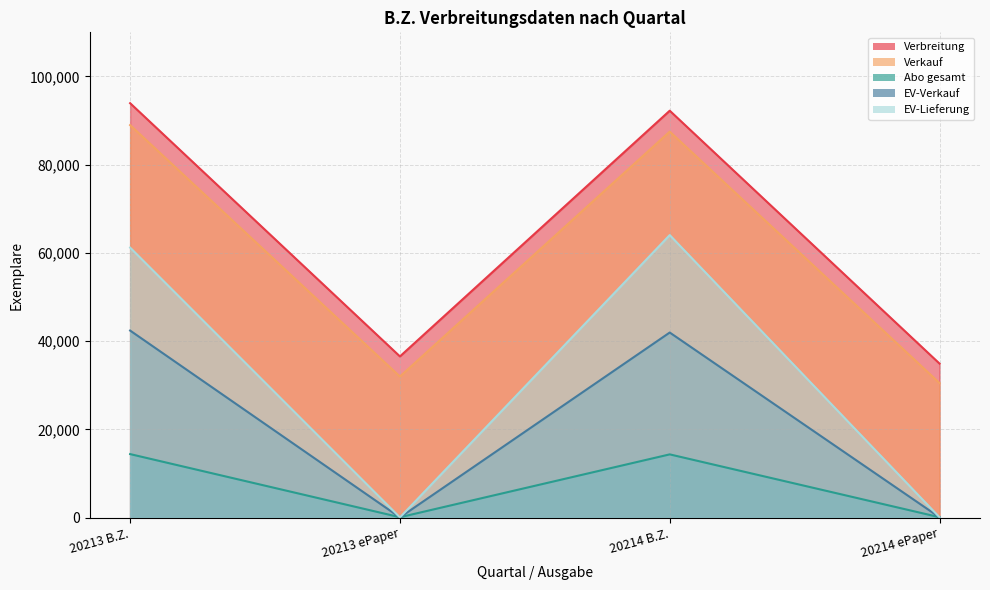

How many categories are shown in the chart?

4